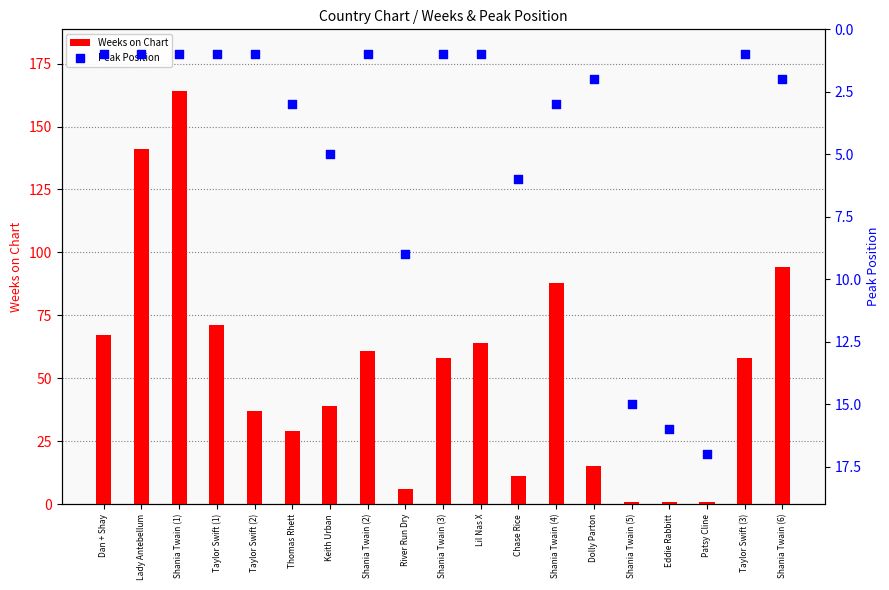

What is the total value across all series at Dan + Shay?

68